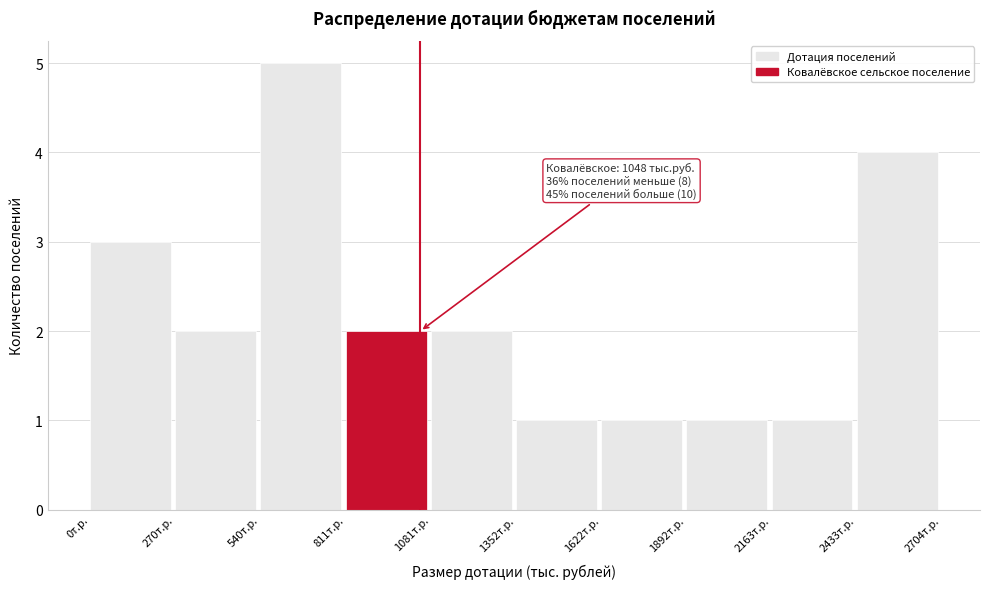

Over which range of the x-axis is the bar tallest?

550 to 800